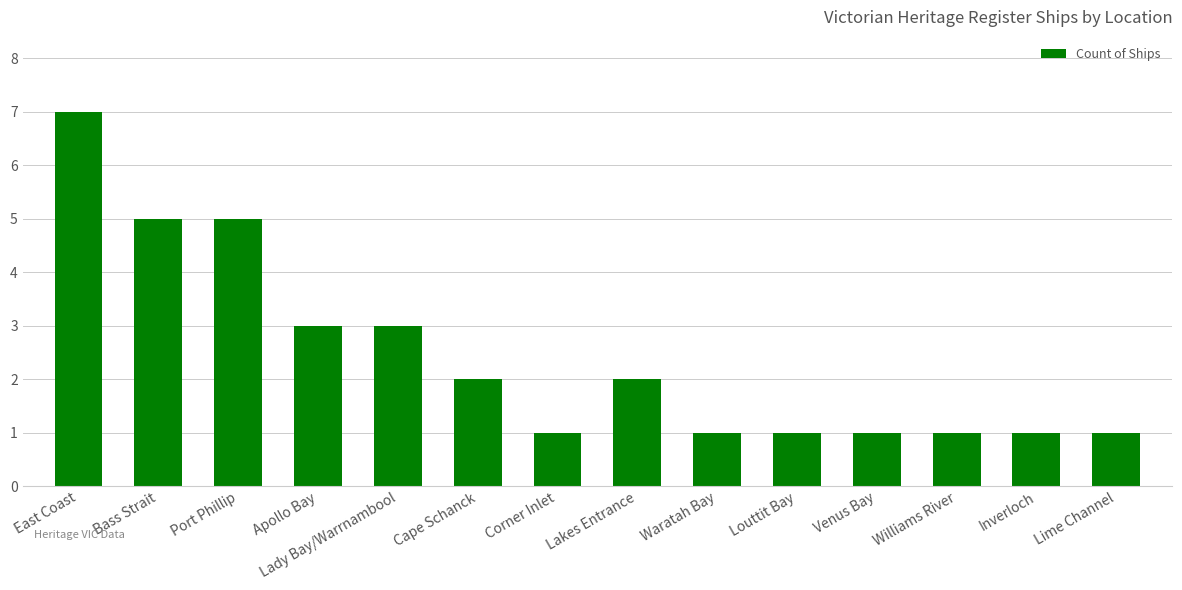

What is the difference between the maximum and minimum values?

6